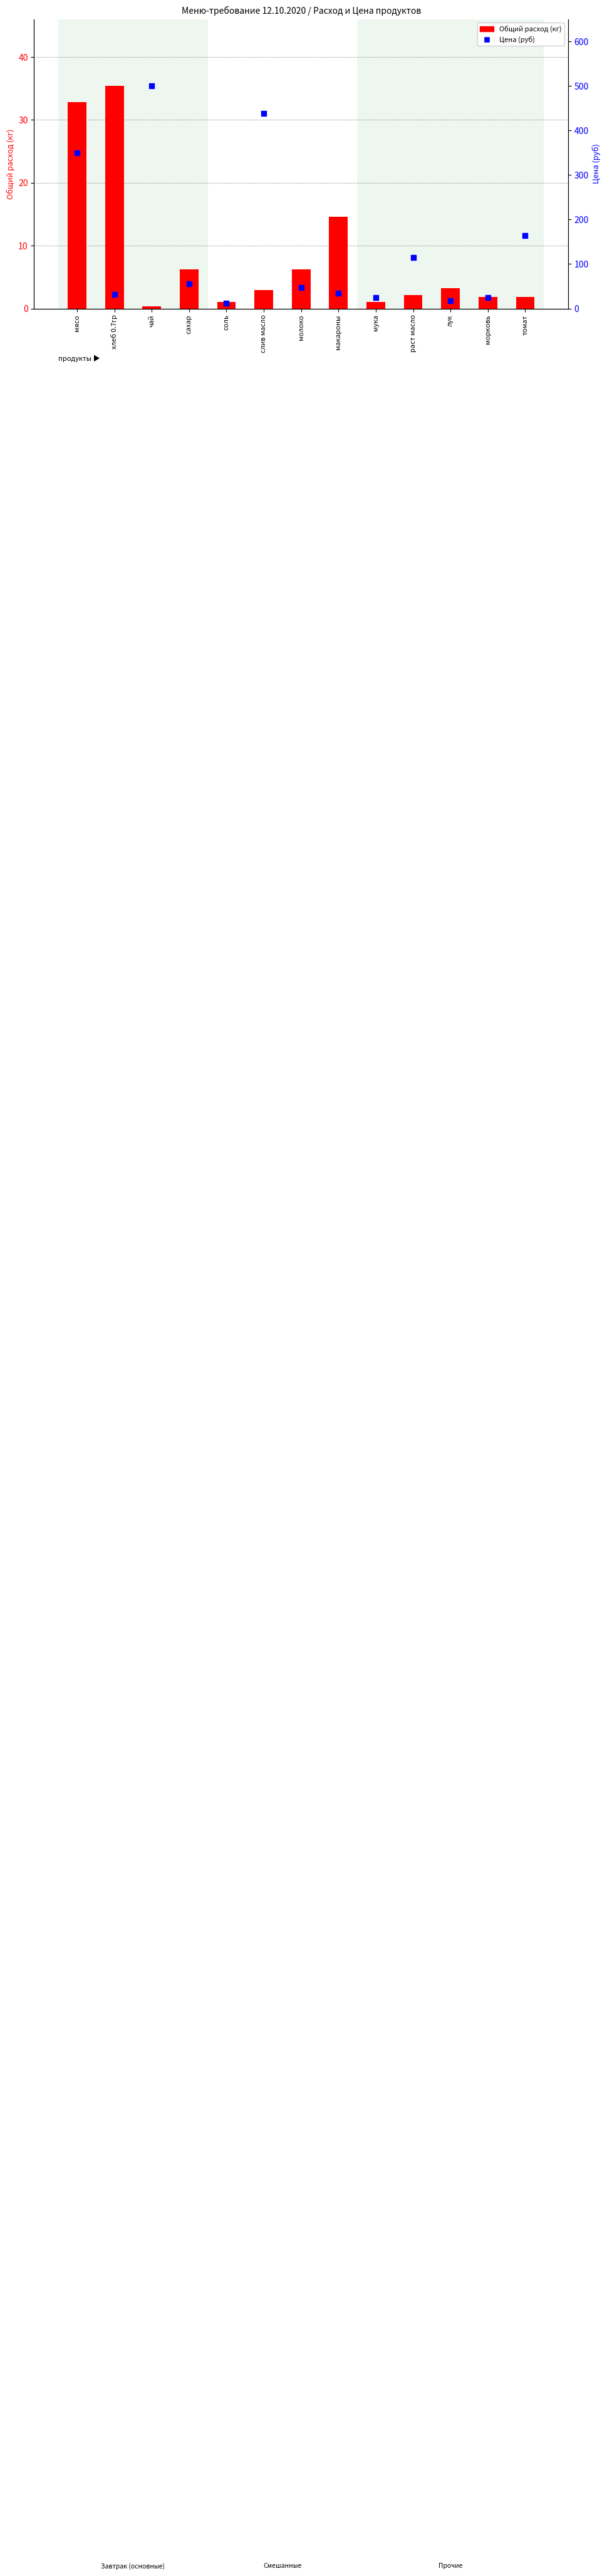

Which series contains the lowest Y value?

Общий расход (кг)